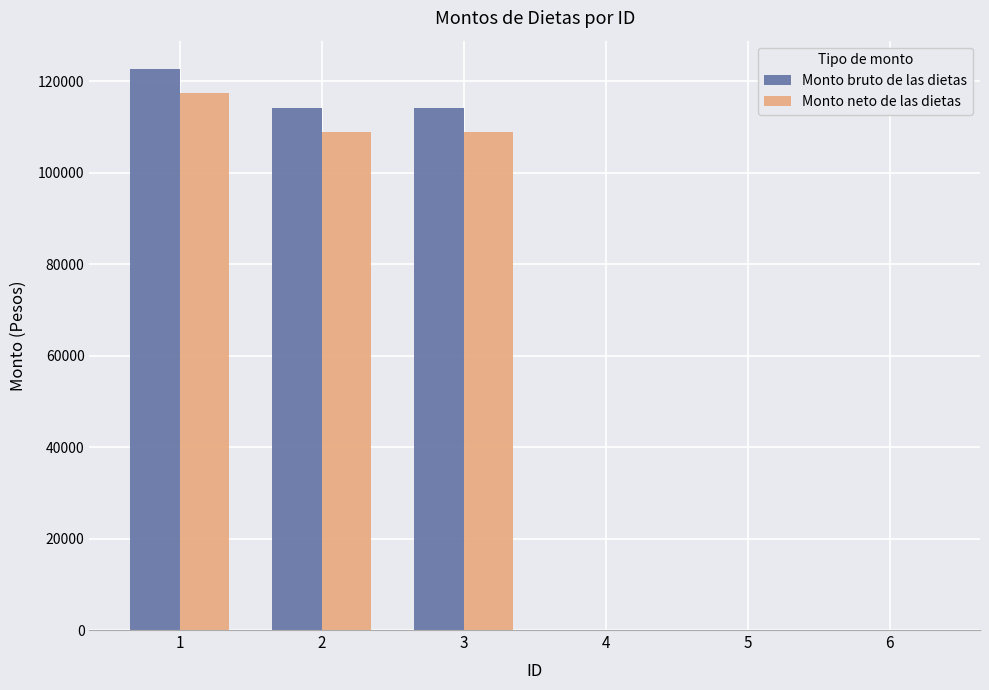

Does the chart contain stacked bars?

No